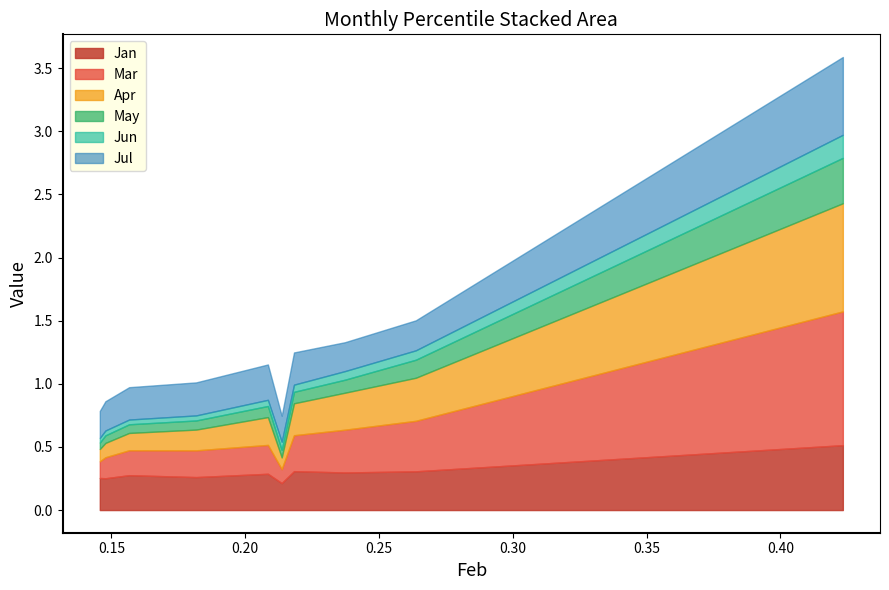

True or false: Jun has more than 2 points higher than both neighbors.

False